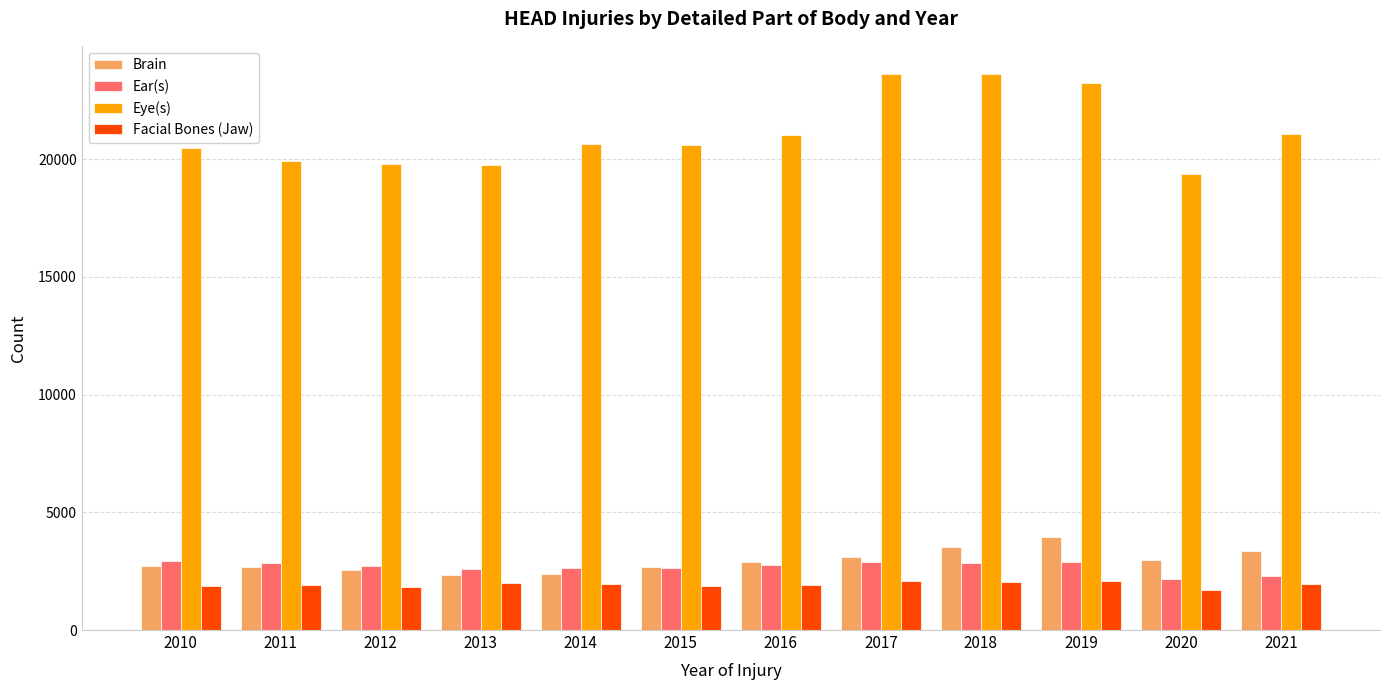

What is the greatest value displayed?

23638